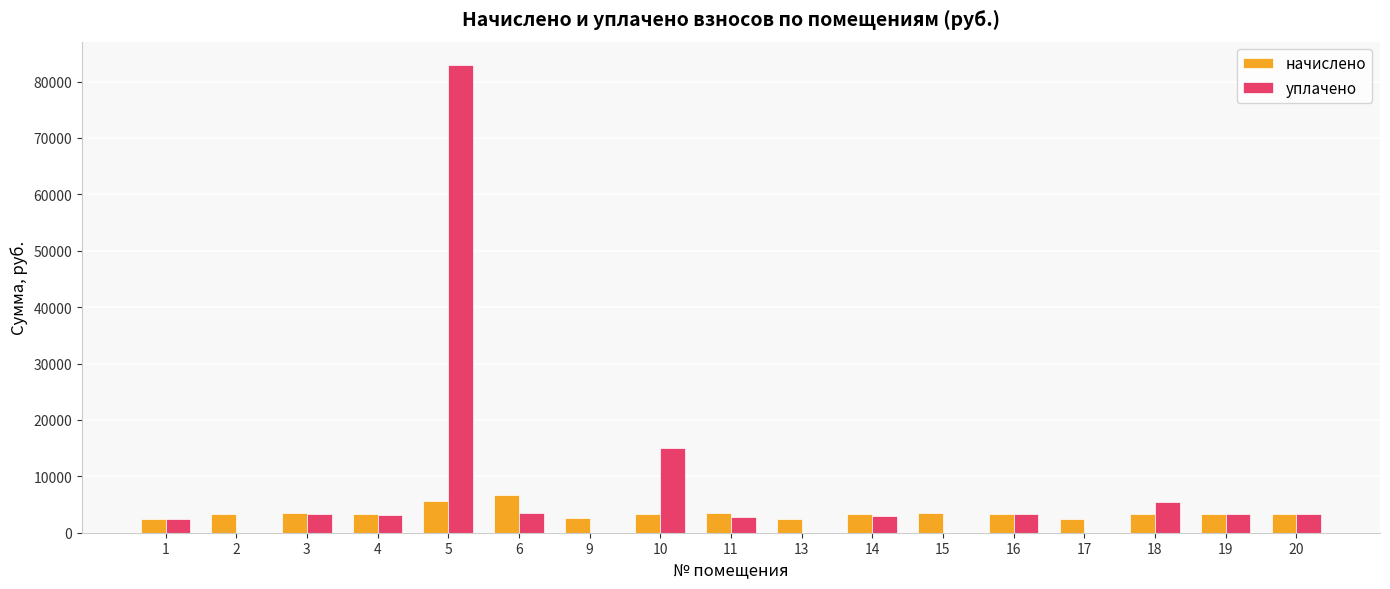

The value of уплачено at 15 is 0.0. True or false?

True